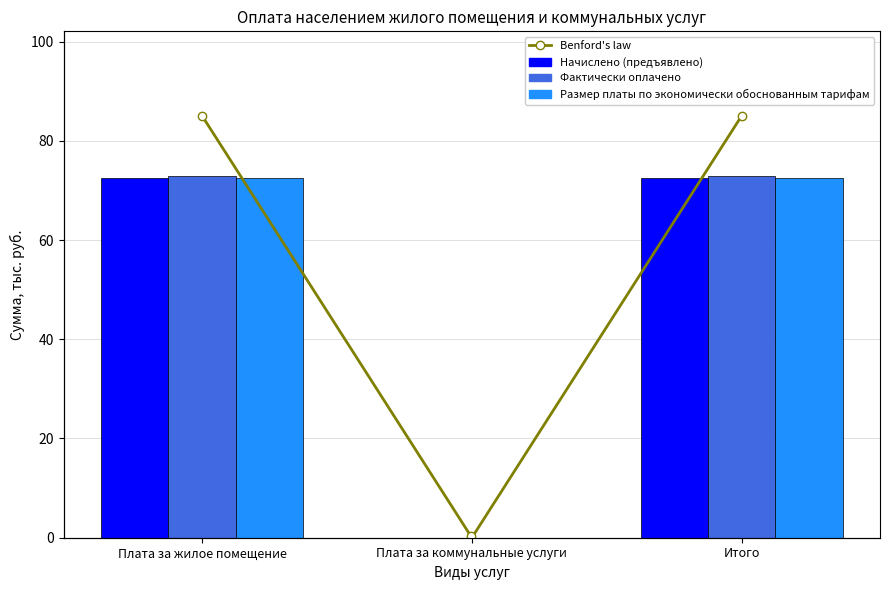

Count the number of categories in the chart.

3